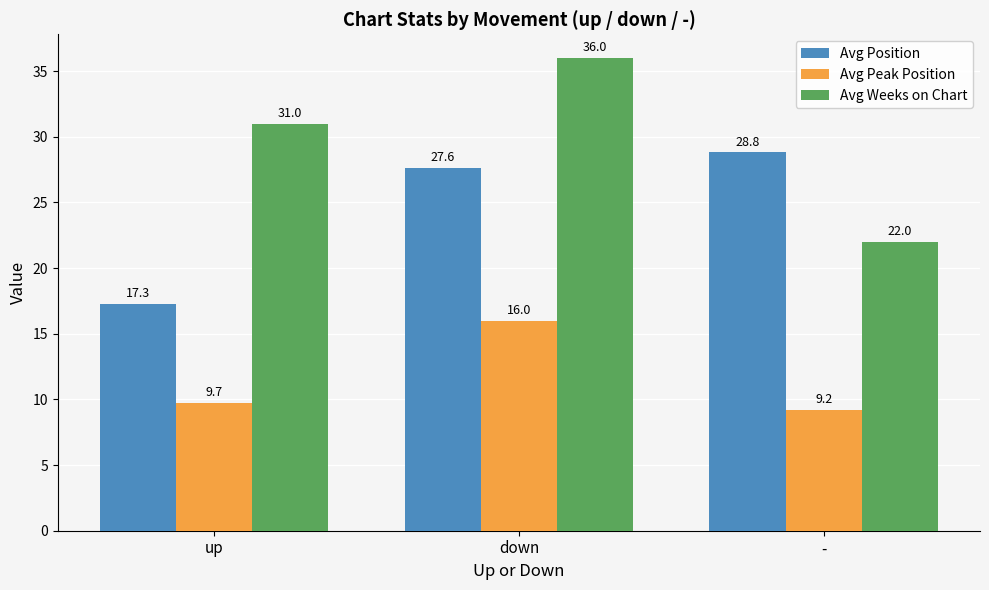

At how many categories does at least one series exceed 27?

3